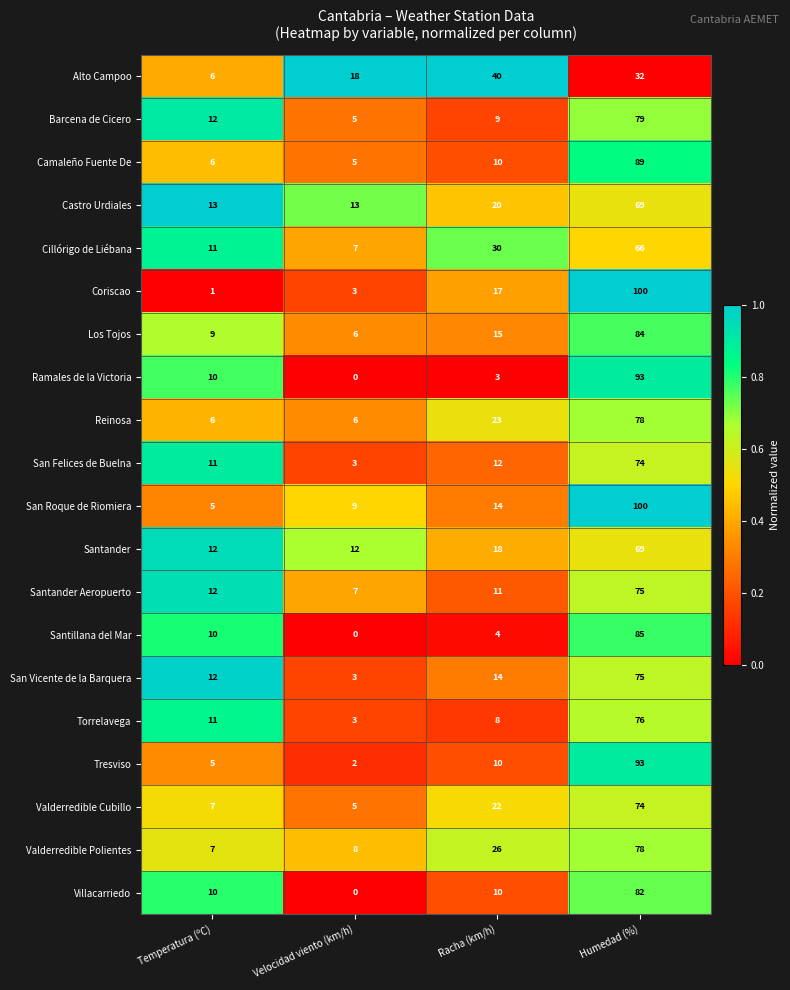

Between Racha (km/h) and Humedad (%), which series saw the biggest shift?

Ramales de la Victoria